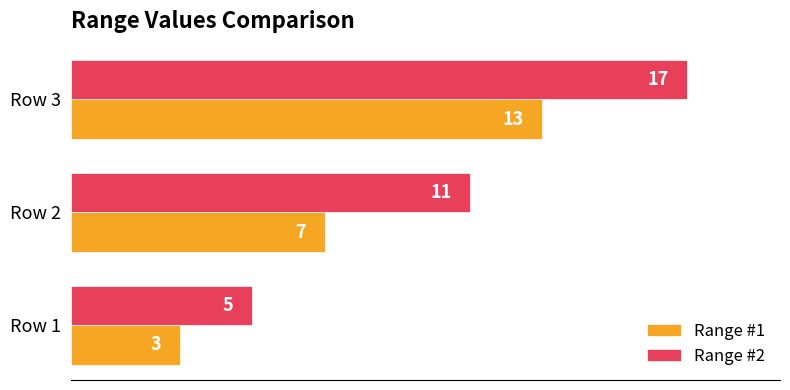

Which series has the largest total across all categories?

Range #2